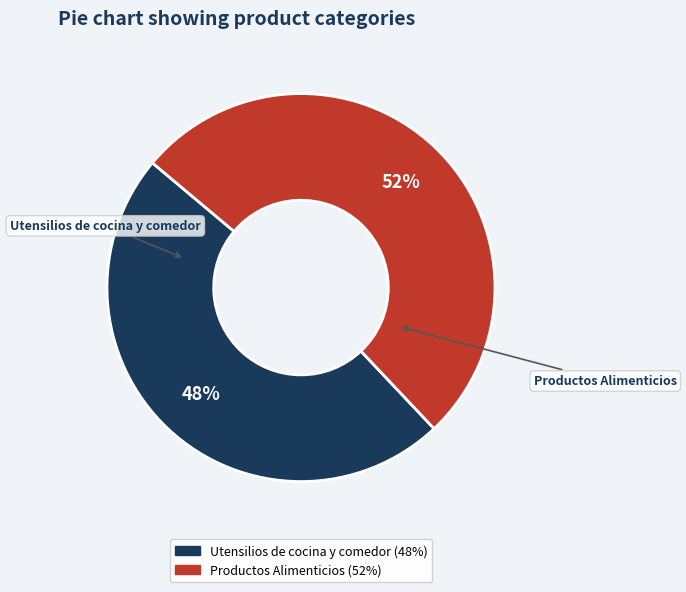

Is the sum of Productos Alimenticios and Utensilios de cocina y comedor greater than half?

Yes